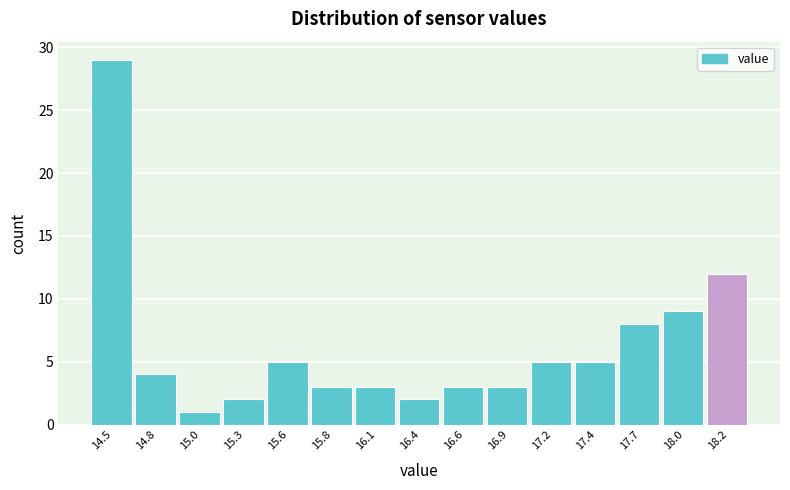

Reading left to right, transcribe all the data shown in this chart.

29	4	1	2	5	3	3	2	3	3	5	5	8	9	12